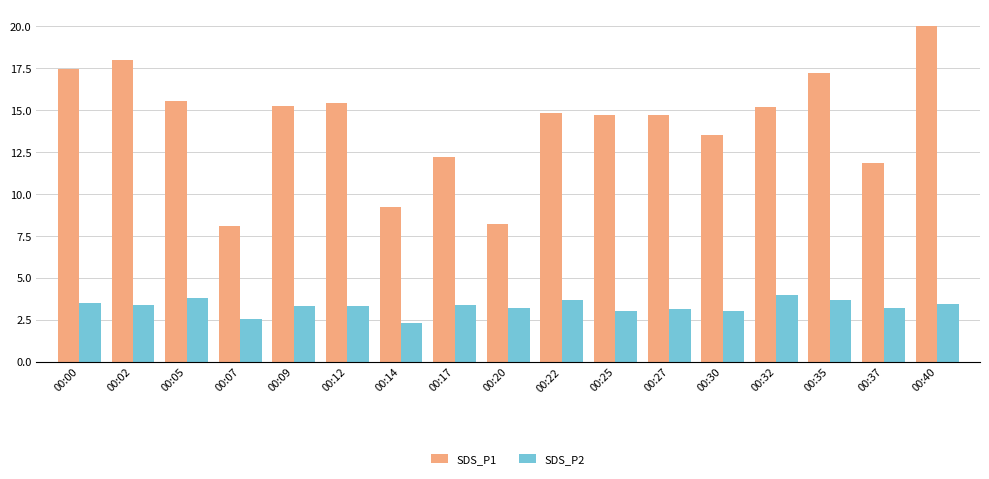

Which series has the widest spread of values?

SDS_P1